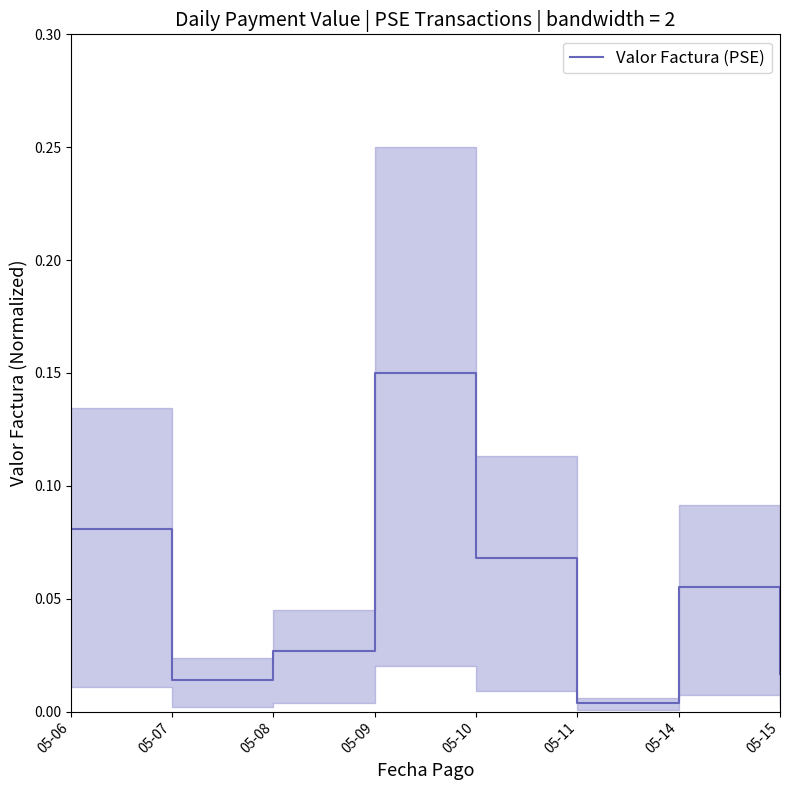

How many series are shown in this chart?

1